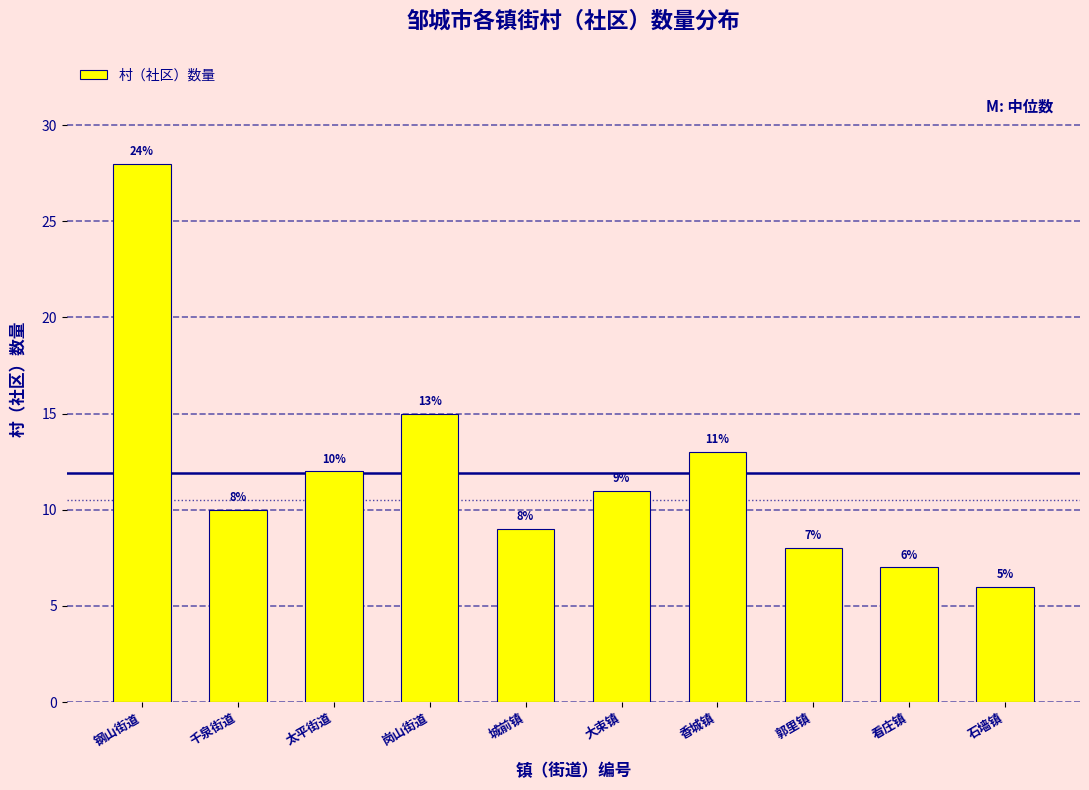

Reading right to left, list all the values displayed in this chart.

6	7	8	13	11	9	15	12	10	28